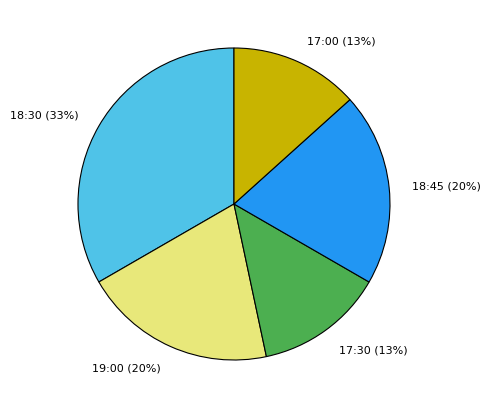

To the nearest percent, what is the average slice percentage?

20%